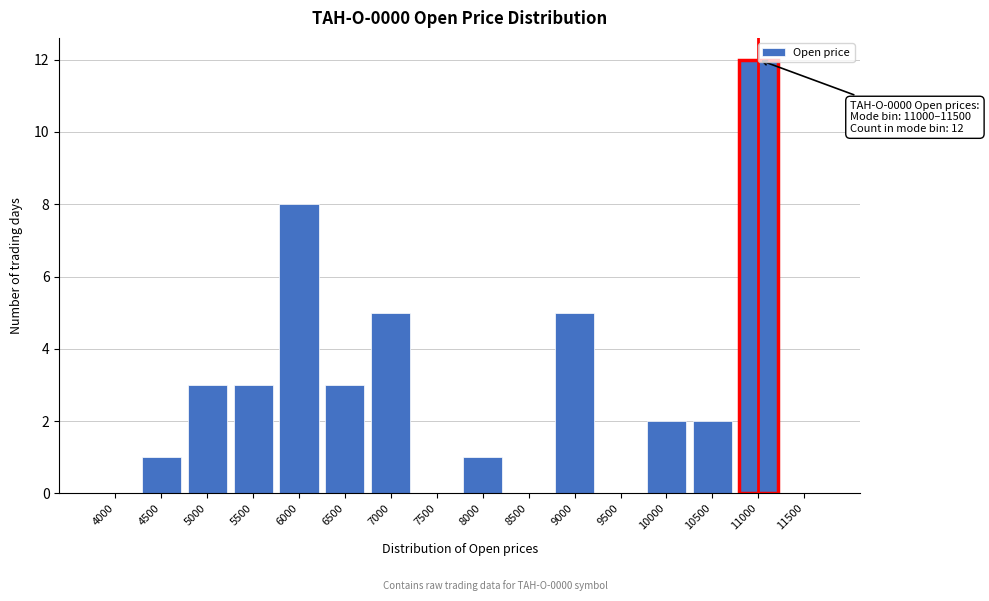

Which has a higher value, 5500 or 7000?

7000